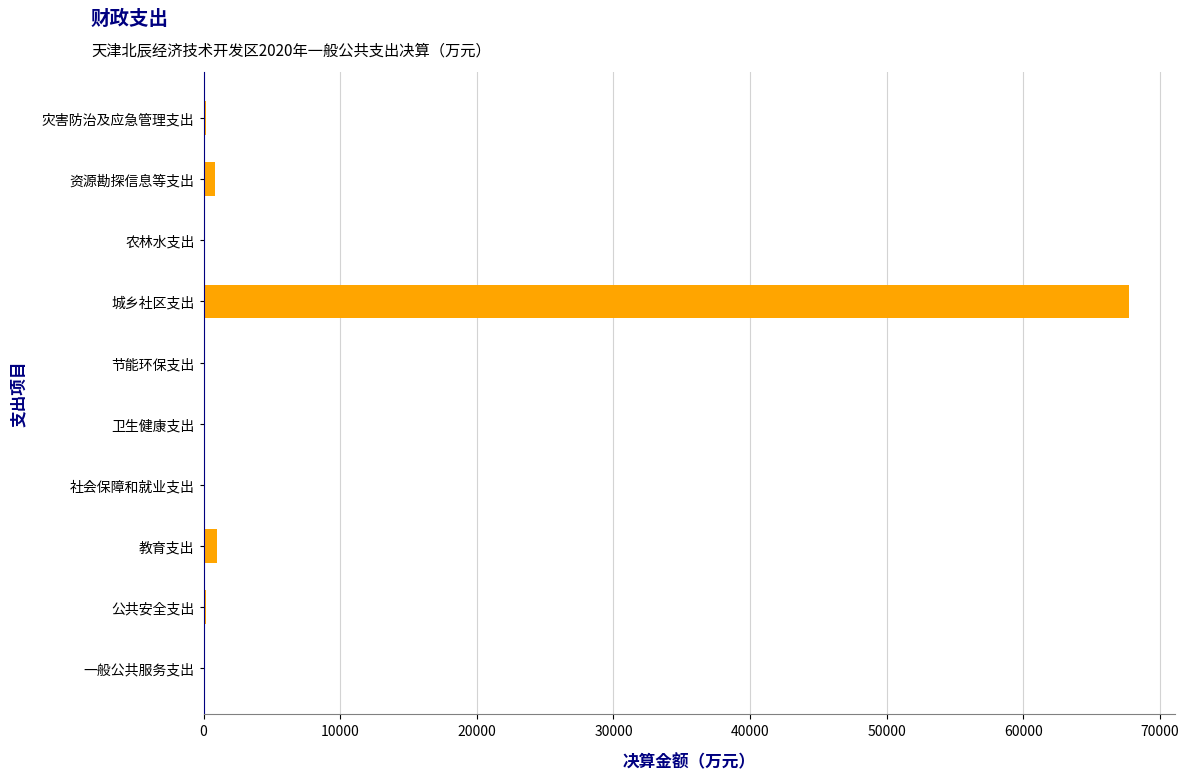

Which category has the highest value across all series?

城乡社区支出